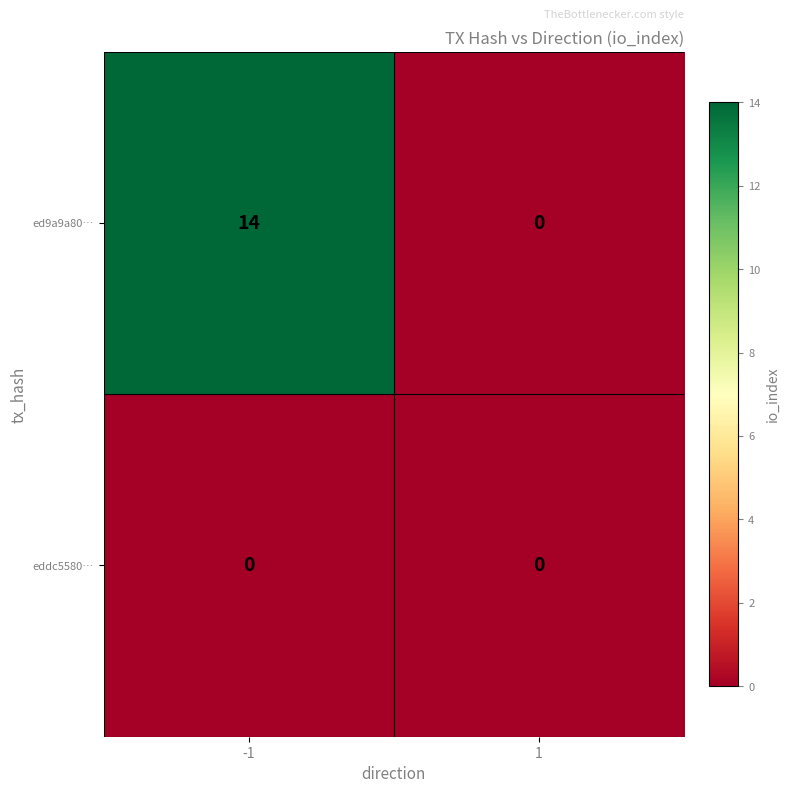

At which category does the chart reach its peak across all series?

-1